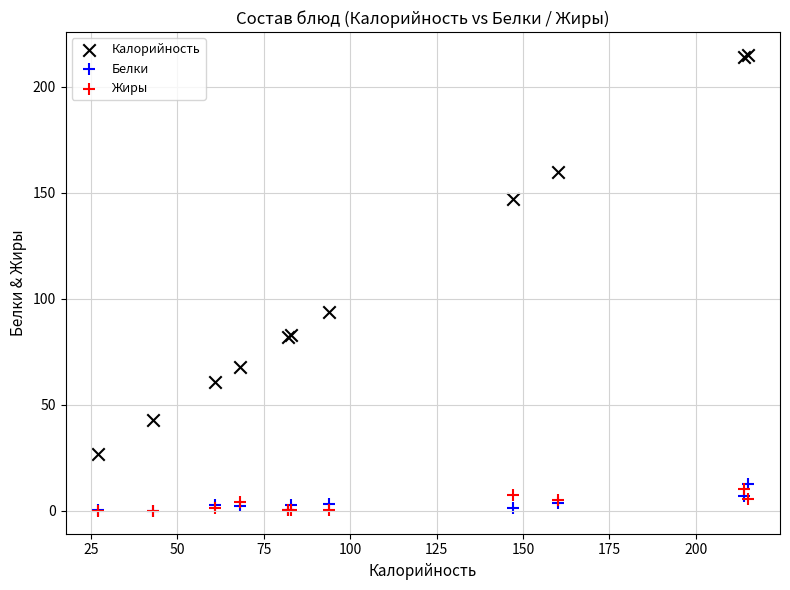

What are all the series names shown in the legend?

Калорийность, Белки, Жиры